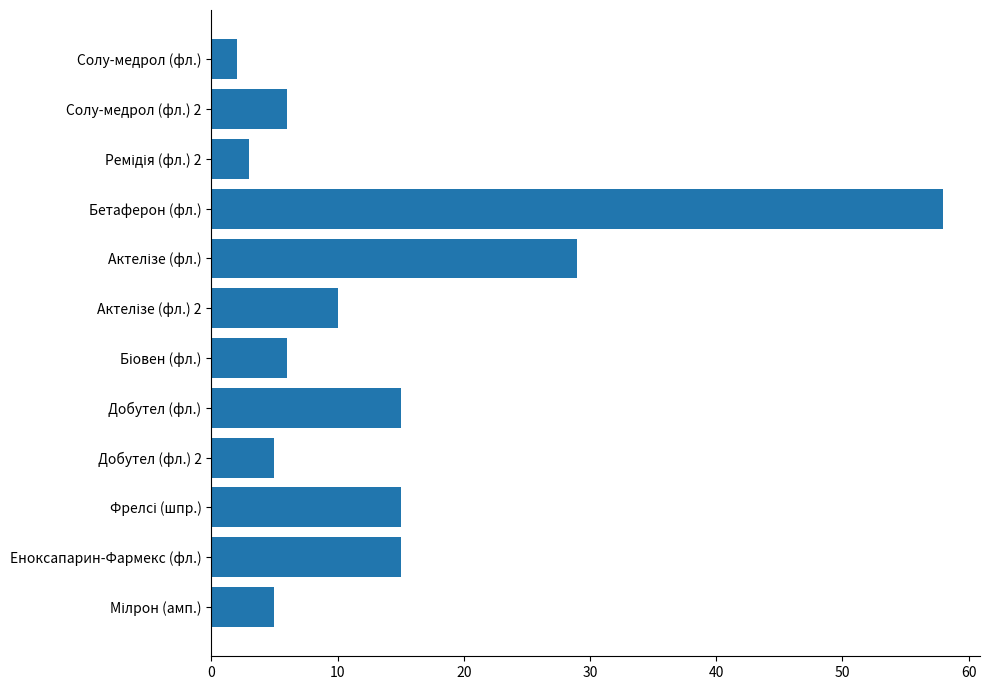

Reading bottom to top, what are all the values shown in this chart?

5	15	15	5	15	6	10	29	58	3	6	2